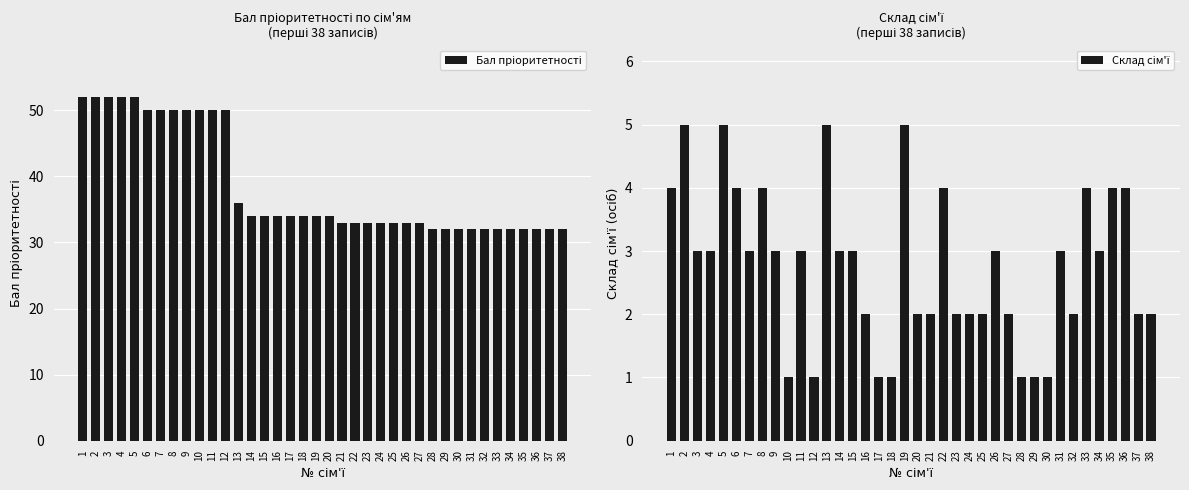

At which category is the sum across all series the highest?

2